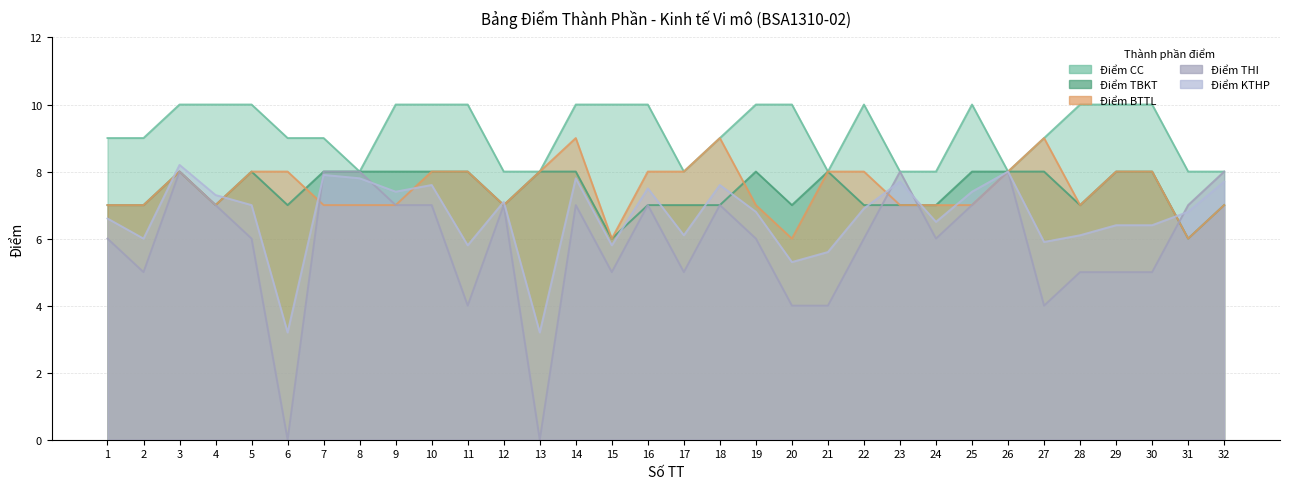

What is the approximate value of Điểm BTTL at 22?

8.0